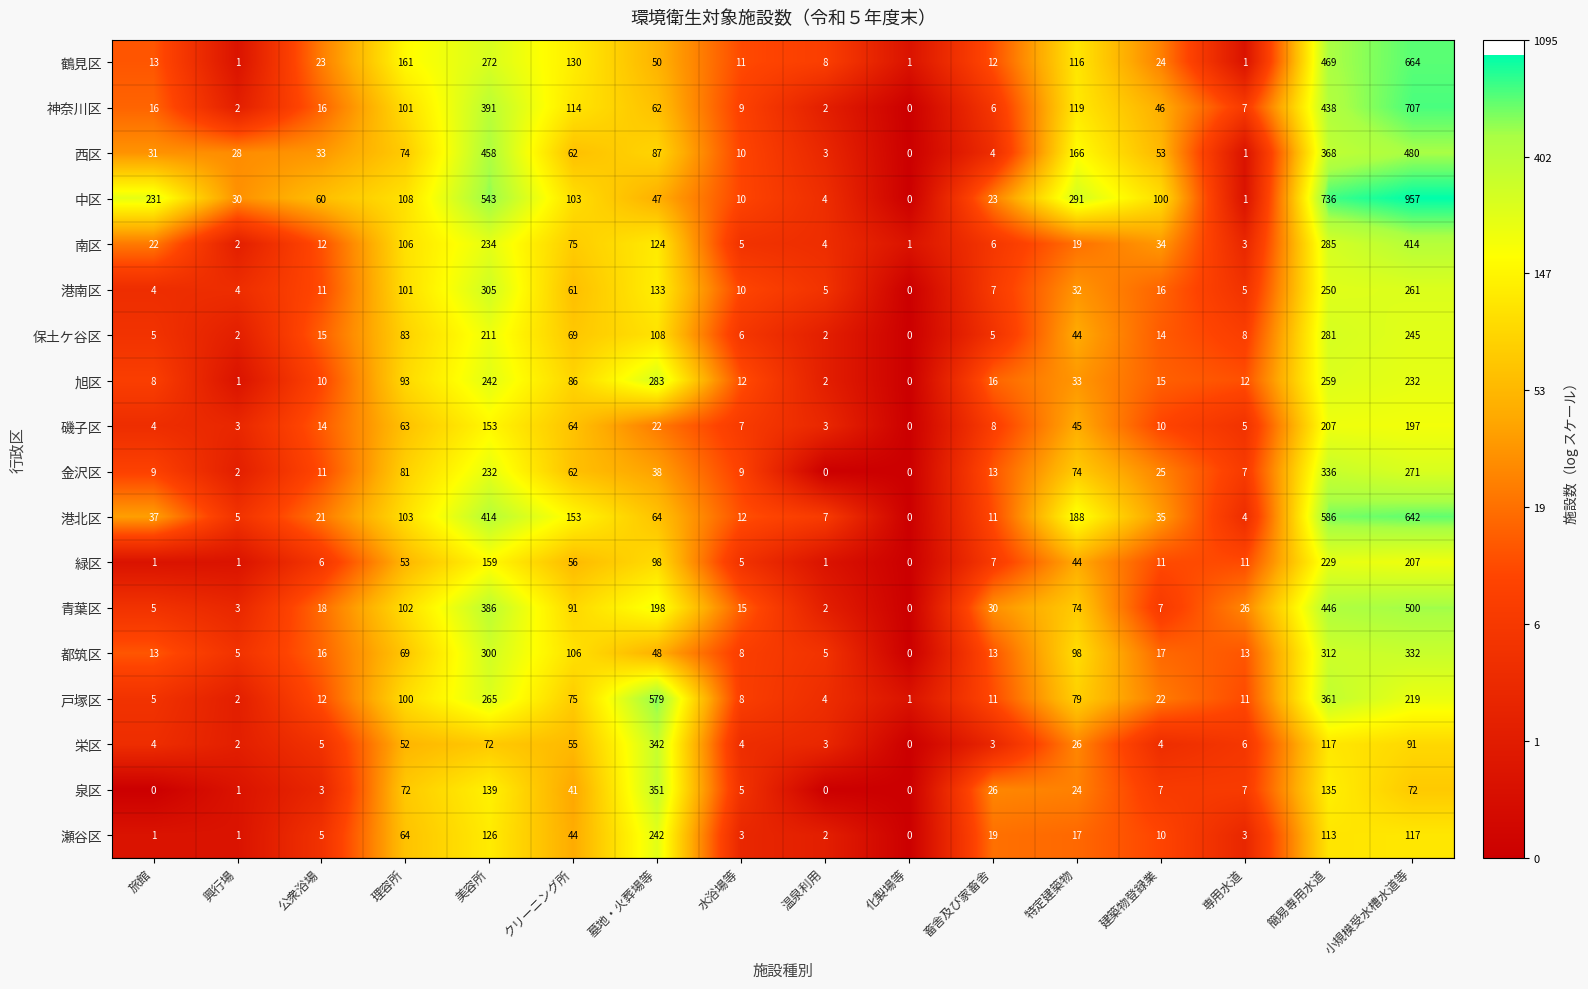

At which category is the sum across all series the highest?

小規模受水槽水道等